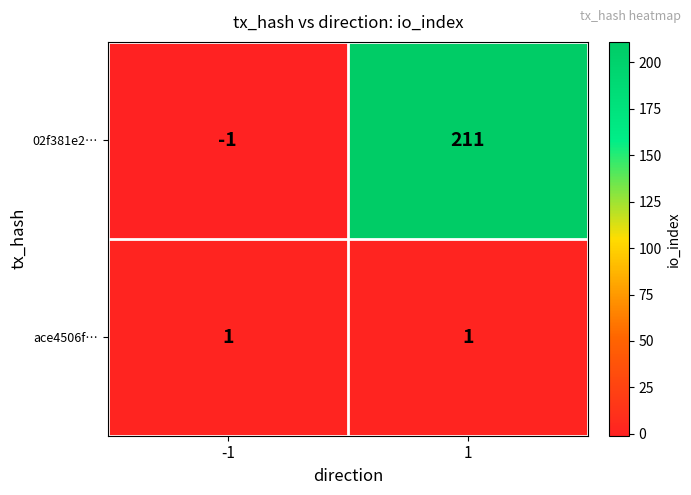

Which series has the largest total across all categories?

02f381e2…